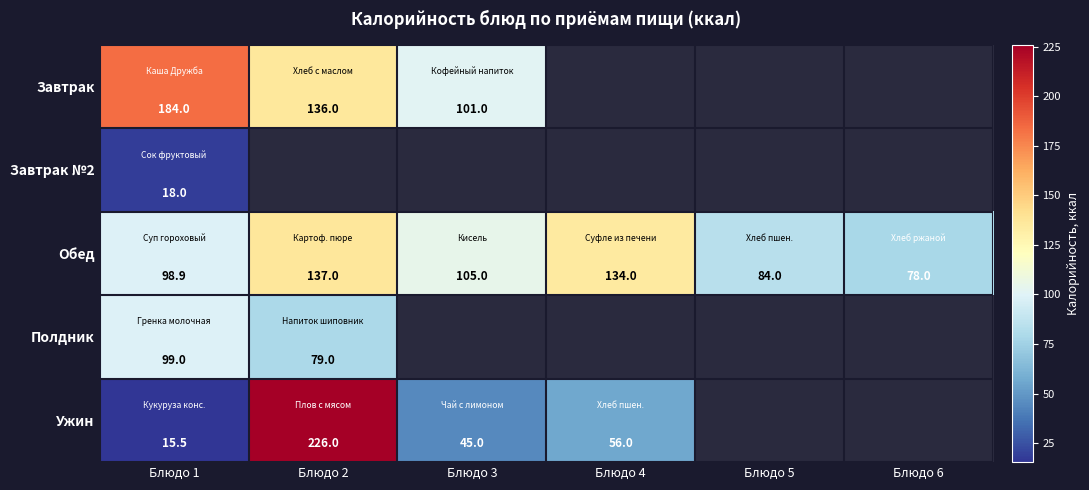

Is the value of Полдник at Блюдо 1 greater than the value of Обед at Блюдо 5?

Yes